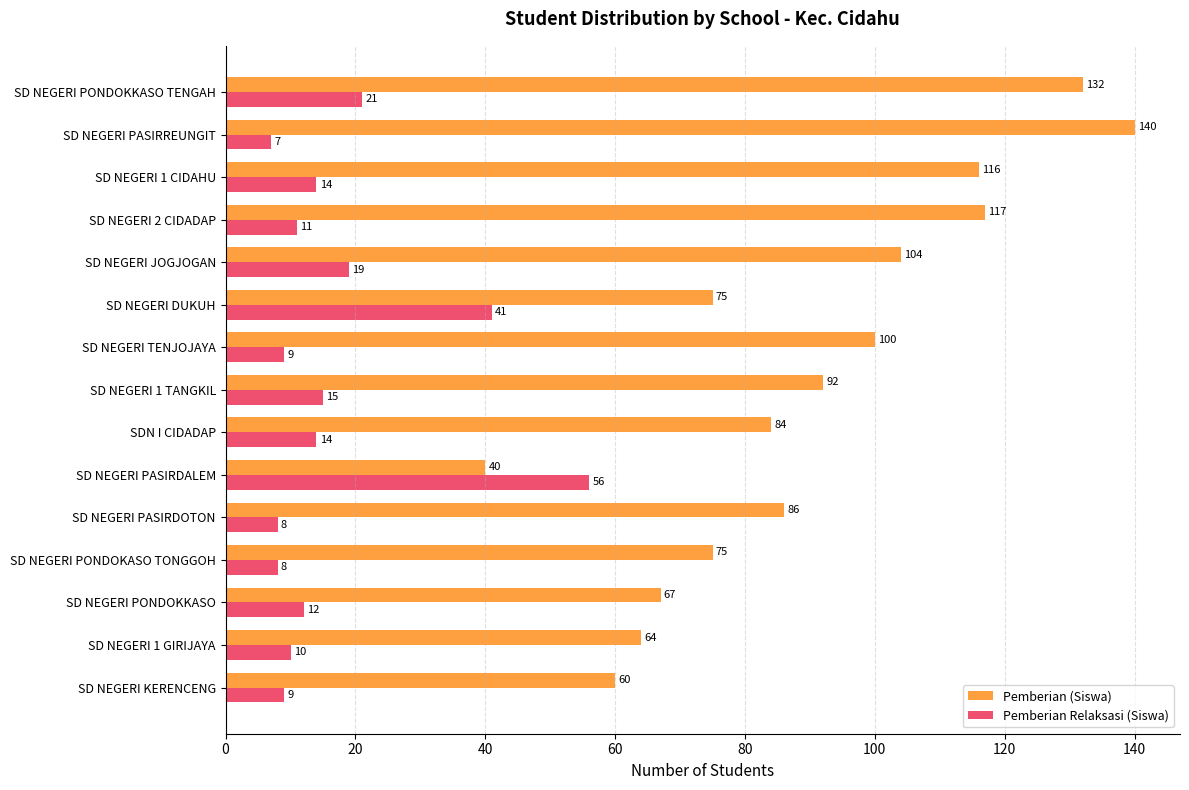

The Pemberian Relaksasi (Siswa) series shows 21 at SD NEGERI PONDOKKASO TENGAH. True or false?

True